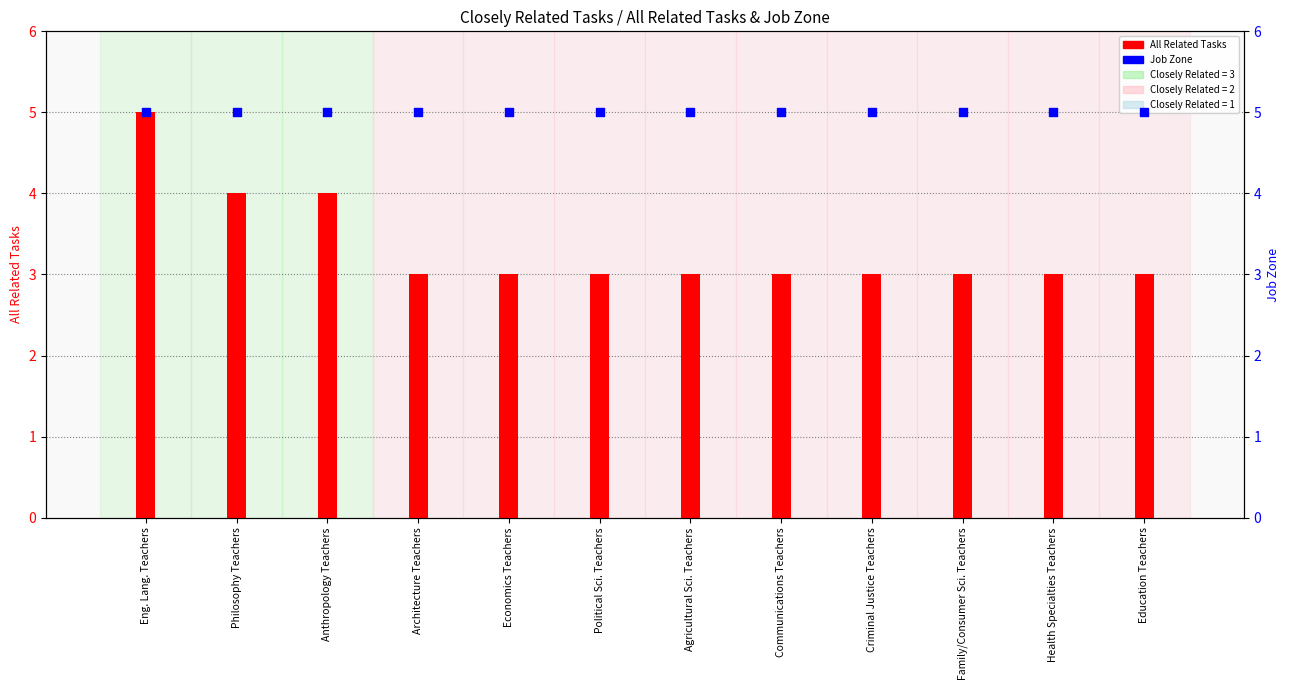

Which series reaches the maximum Y coordinate?

All Related Tasks